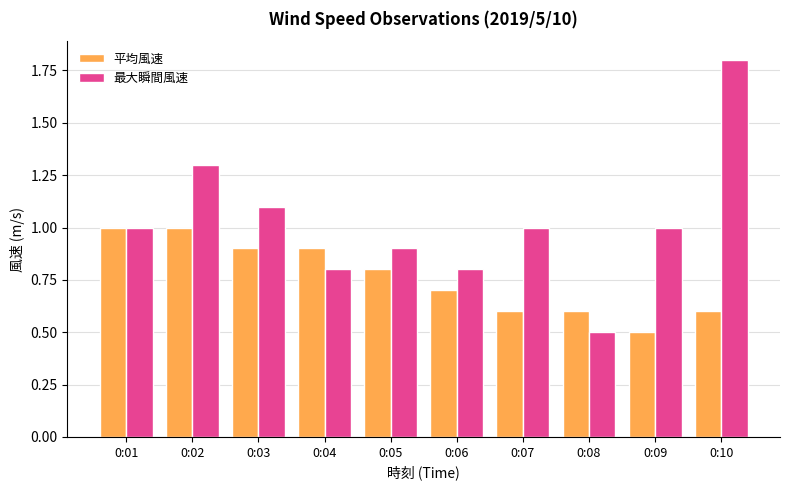

Is it true that 平均風速 equals 0.6 at 0:07?

True